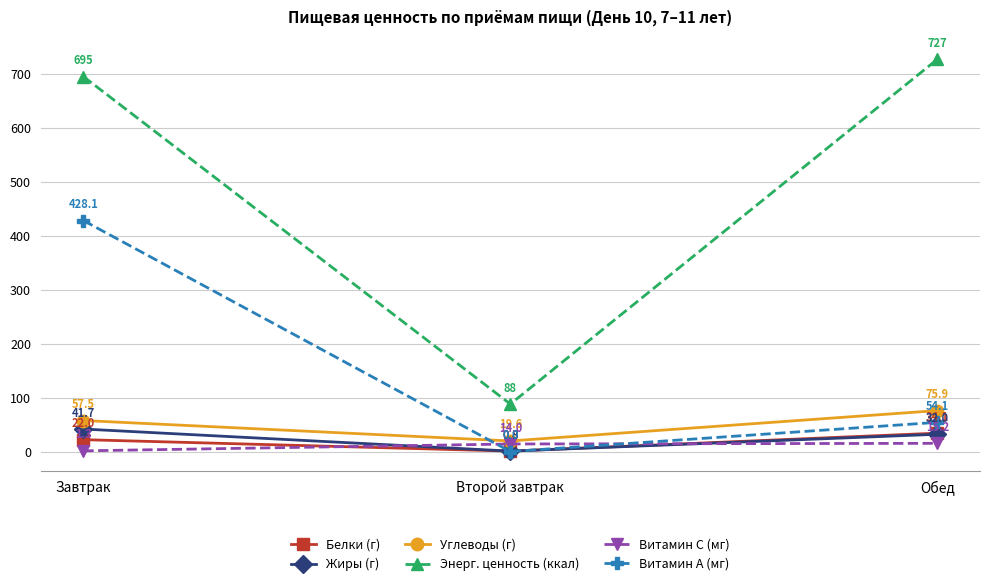

The value of Энерг. ценность (ккал) at Второй завтрак is 155.9. True or false?

False